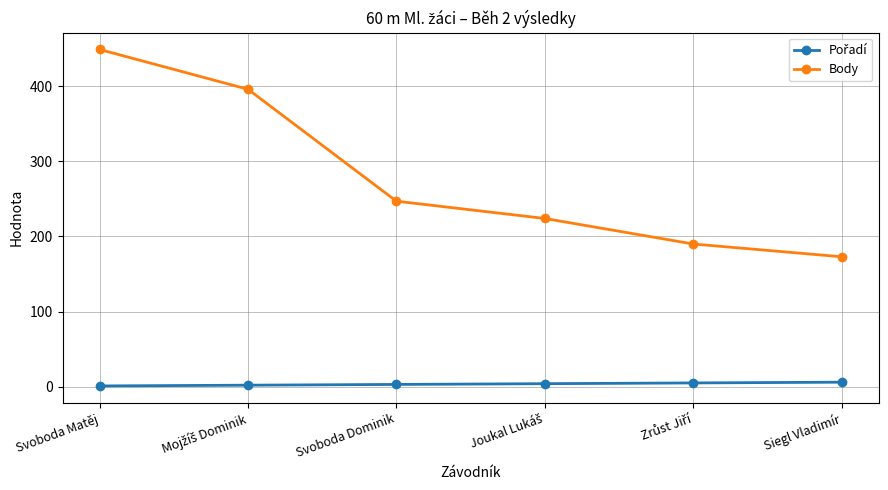

What is the minimum value for Body?

173